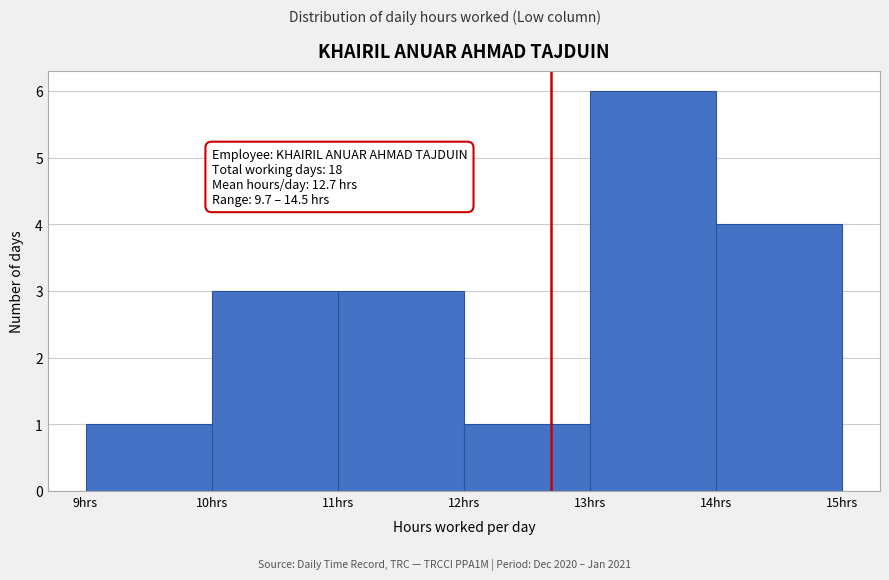

Which range on the x-axis has the tallest bar?

13 to 14